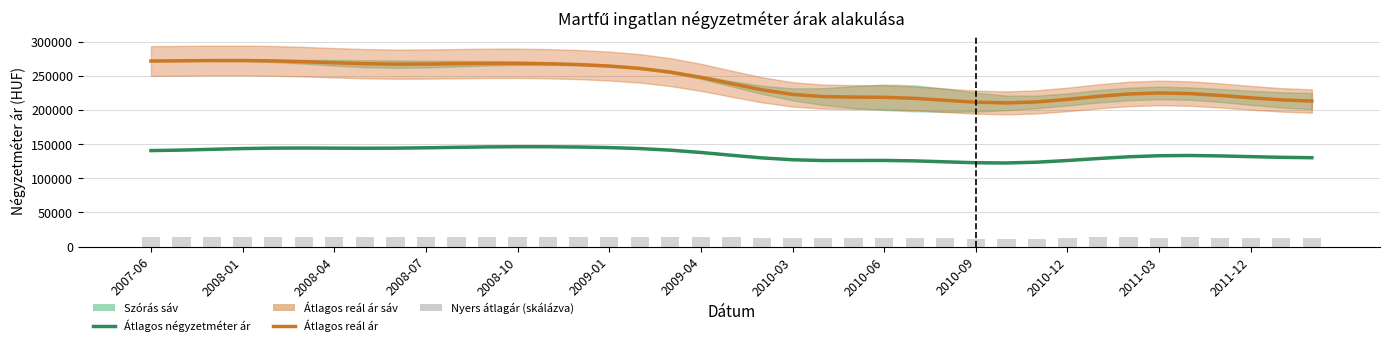

How many data points in Átlagos négyzetméter ár are less than 133753?

19